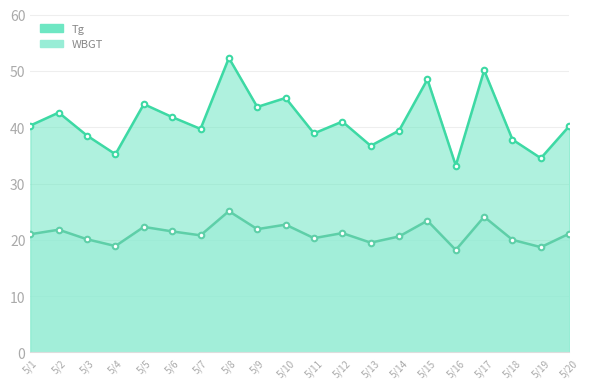

At which label does WBGT_line reach its peak?

5/8